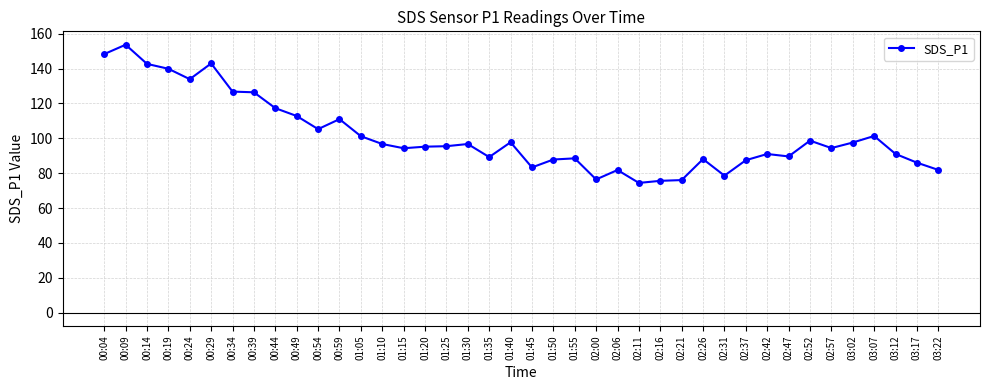

What is the change in value from 00:54 to 03:17?

-19.2